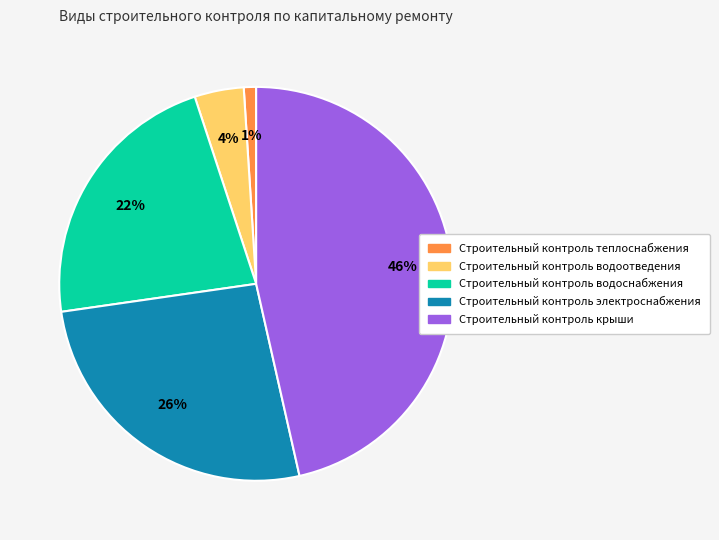

What percentage is the Строительный контроль электроснабжения slice, to the nearest percent?

26%